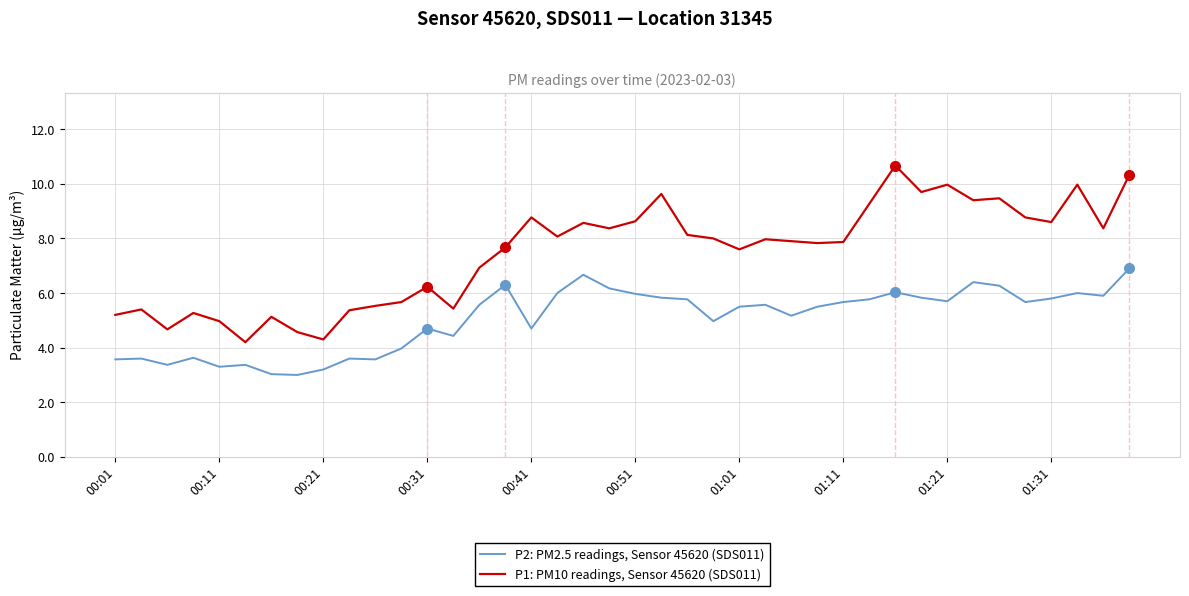

Which series has the largest range (max minus min)?

P1: PM10 readings, Sensor 45620 (SDS011)